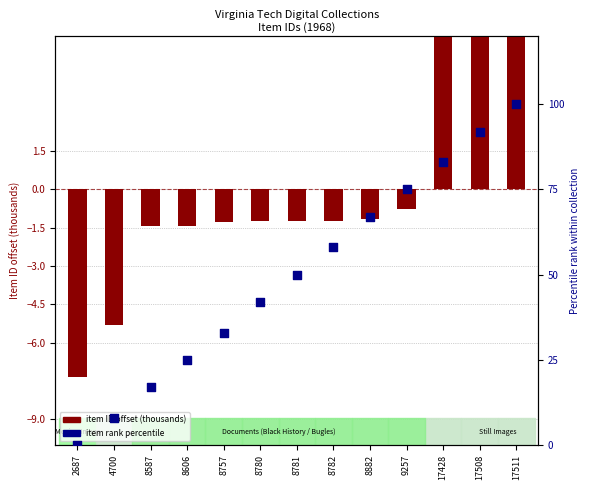

Which series has the largest Y range (max minus min)?

item rank percentile